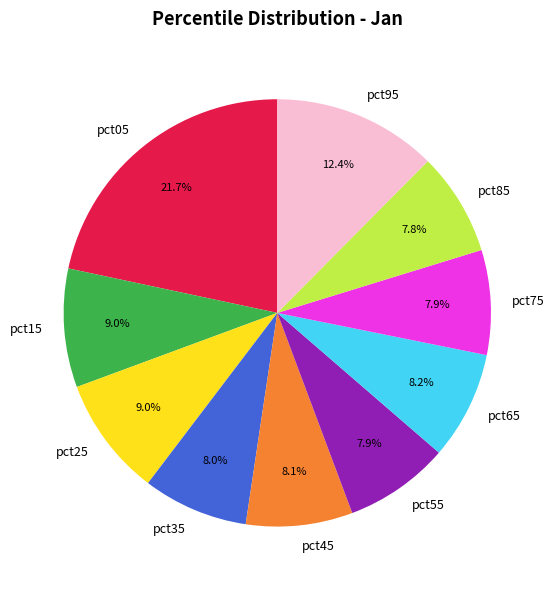

How many segments does this pie chart have?

10